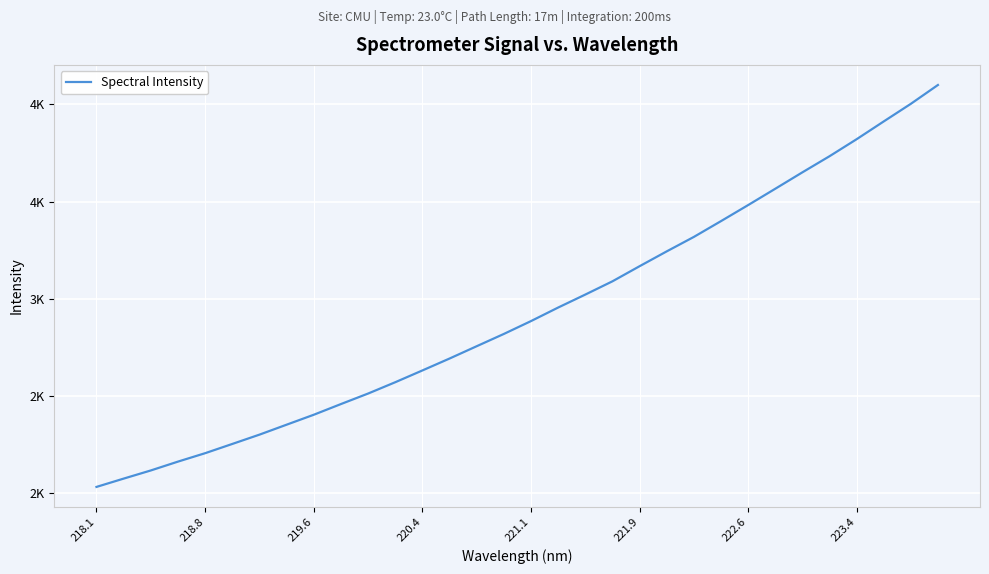

Is this an area chart (filled region under the line)?

No